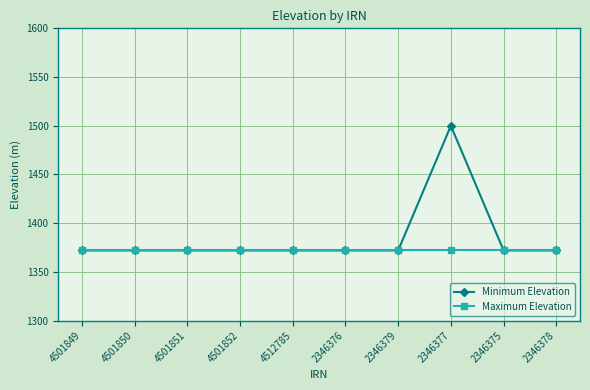

What is the smallest value displayed?

1372